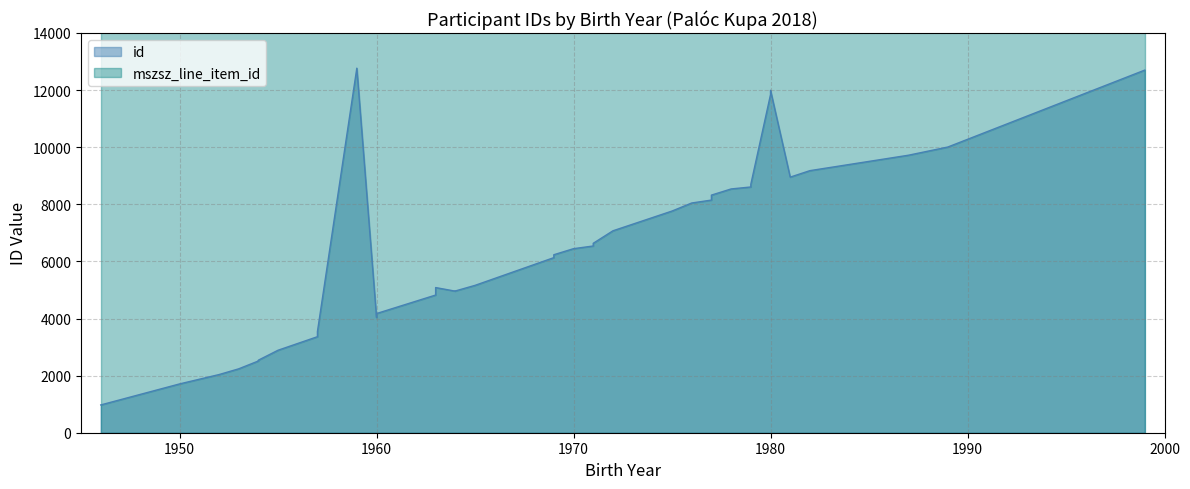

What is the spread (max minus min) of values at 1960?

58396